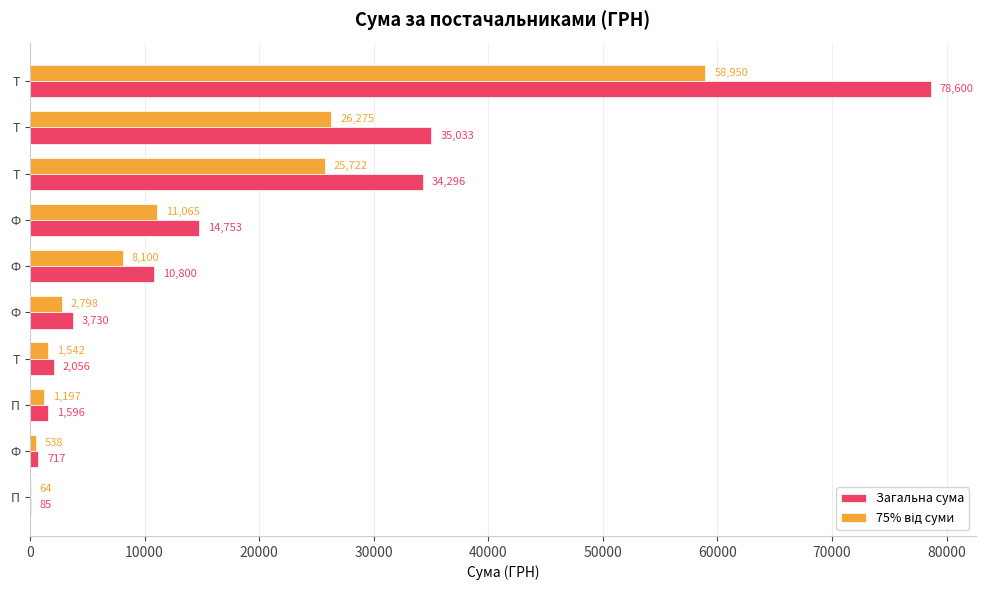

Count the number of data series in this chart.

2